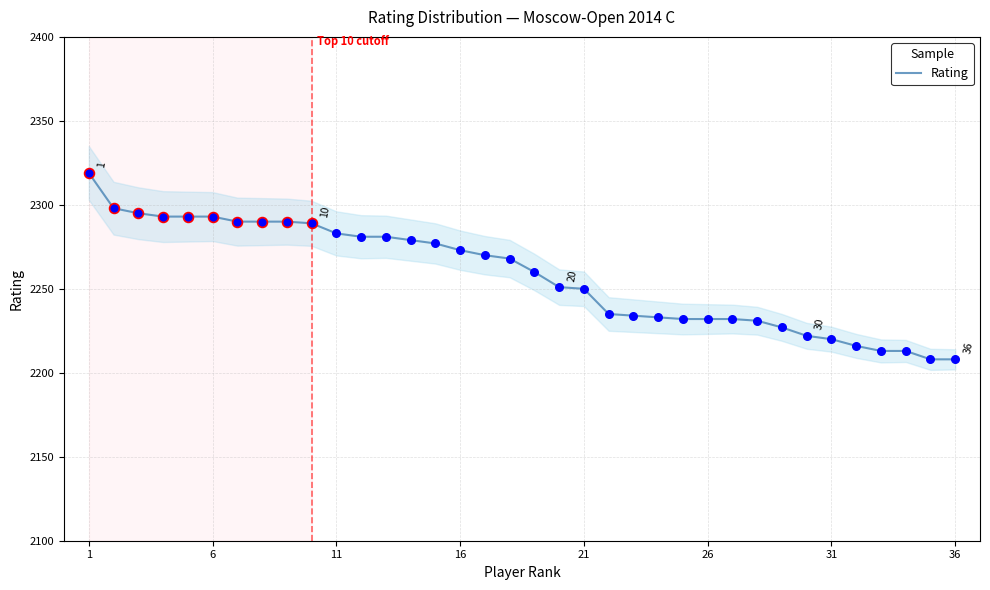

What is the highest value of the Rating series?

2319